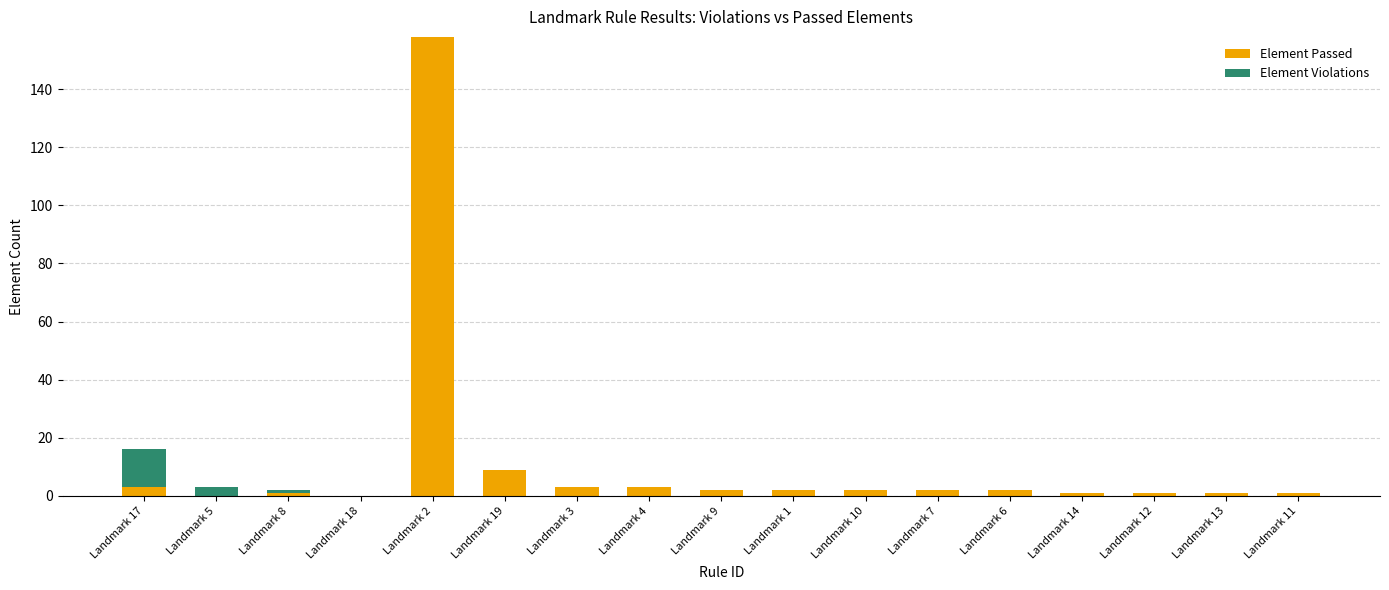

What is the sum of the Element Passed values at Landmark 2 and Landmark 11?

159